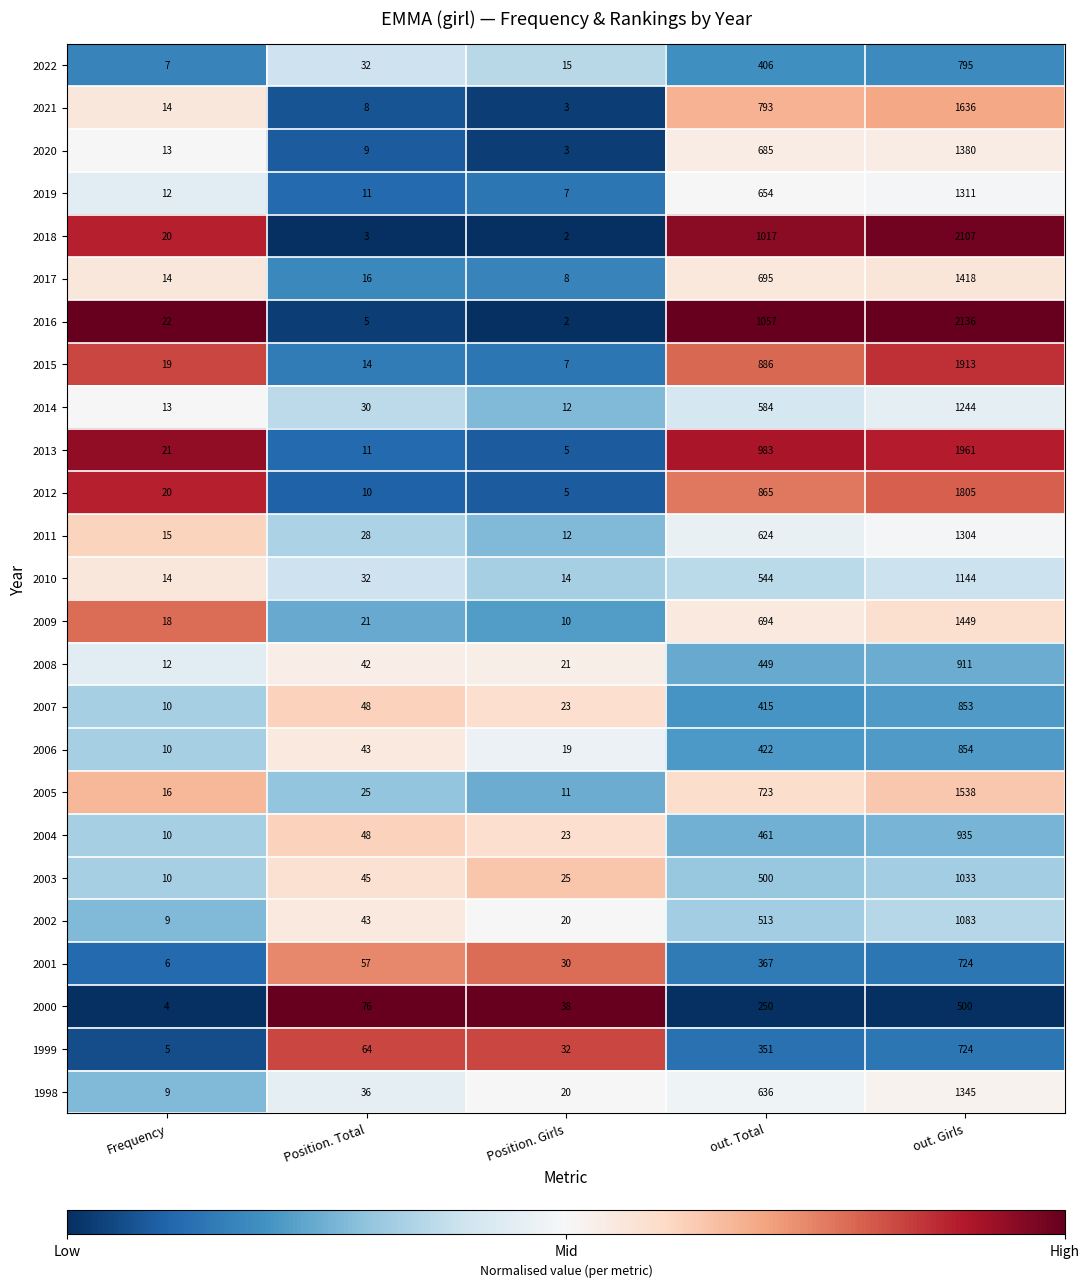

What is the average value of the 2021 series?

491